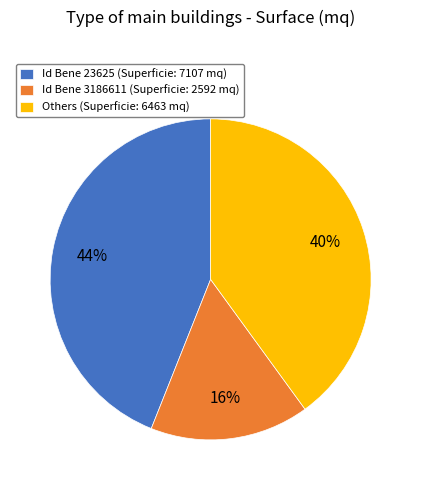

Which slice is the smallest?

Id Bene 3186611 (Superficie: 2592 mq)